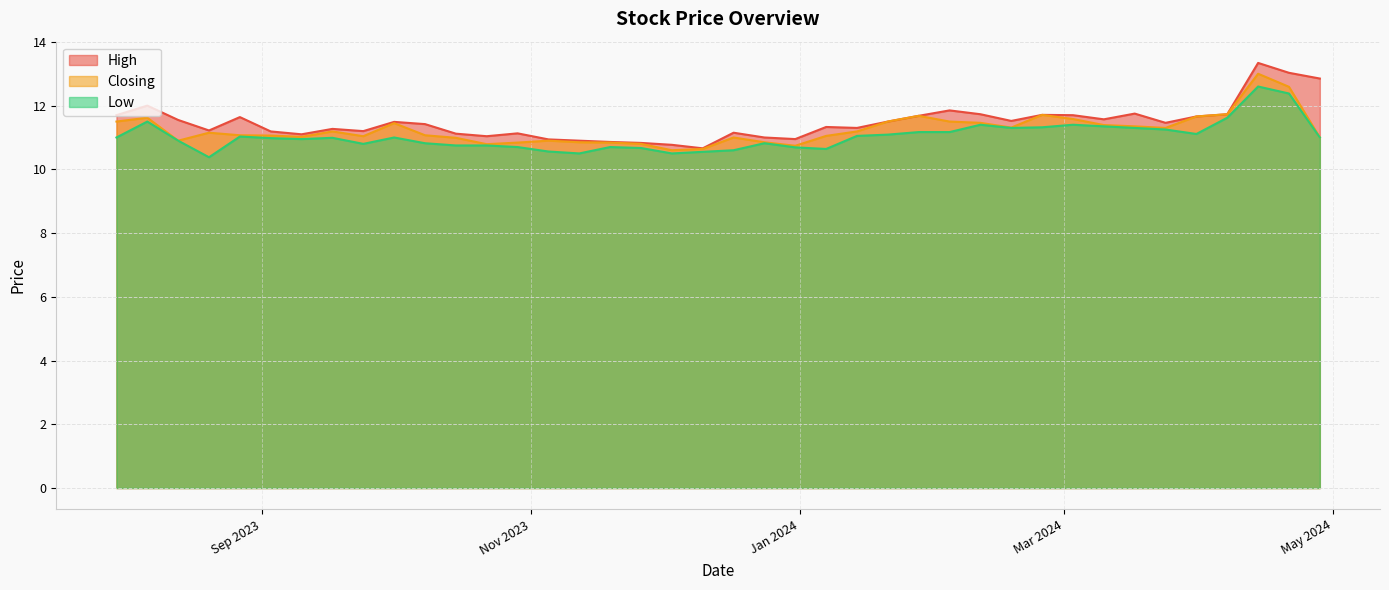

Is it true that Closing equals 15.9 at 19/11/2023?

False